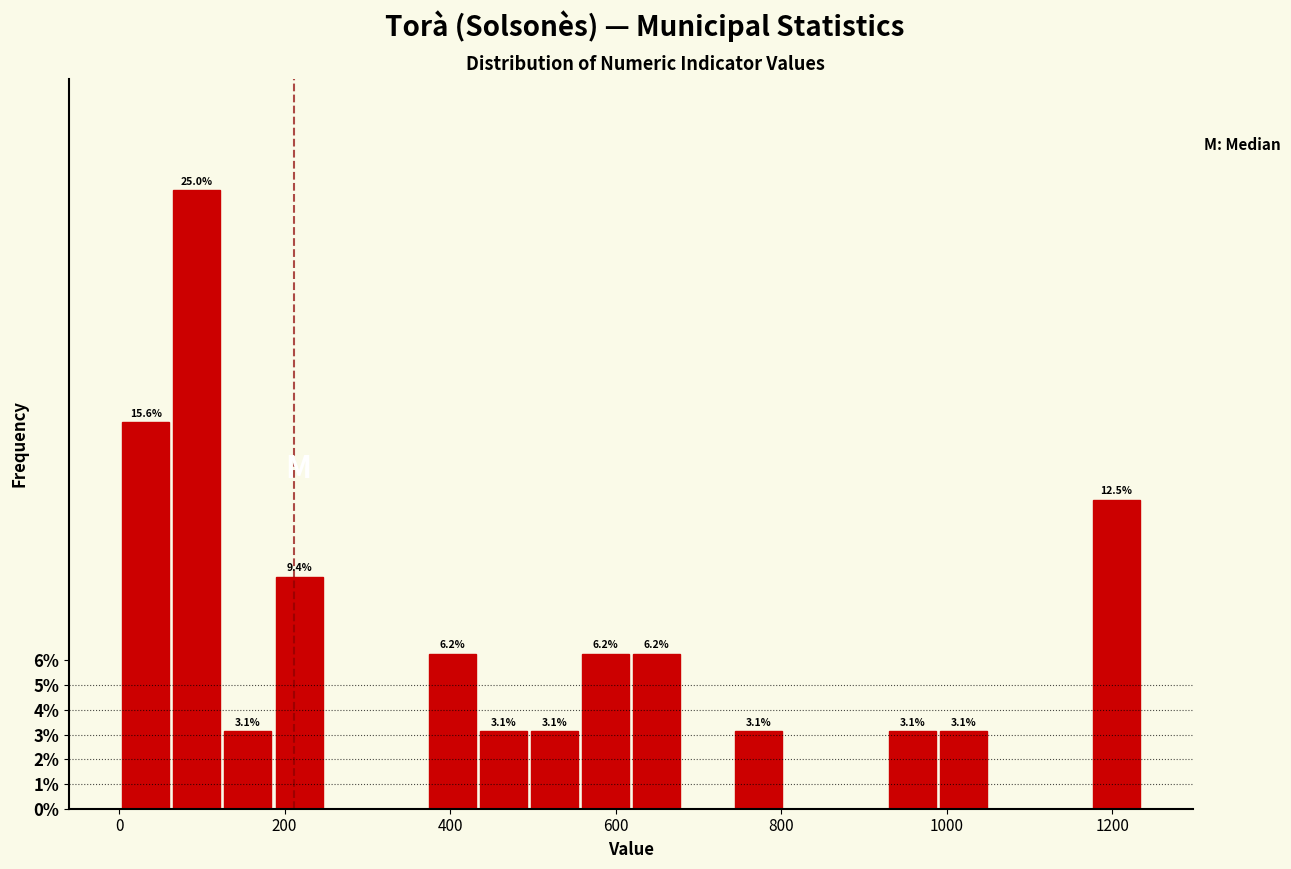

Around what value on the x-axis is the tallest bar? Give the approximate position of its centre, as read against the axis.

100